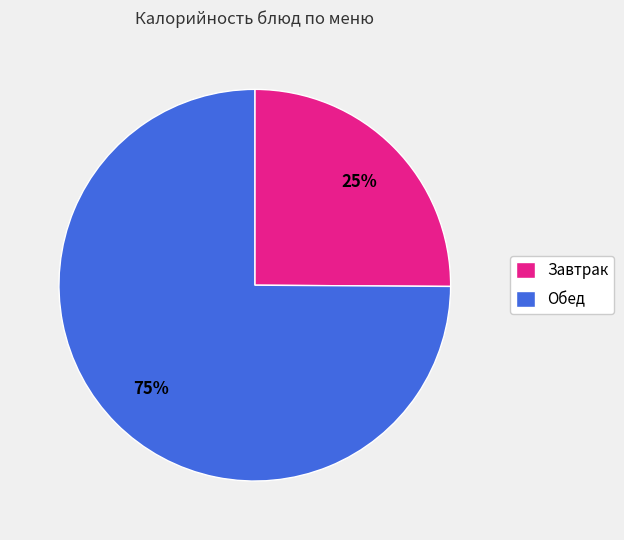

The Обед slice represents 66% of the pie. True or false?

False